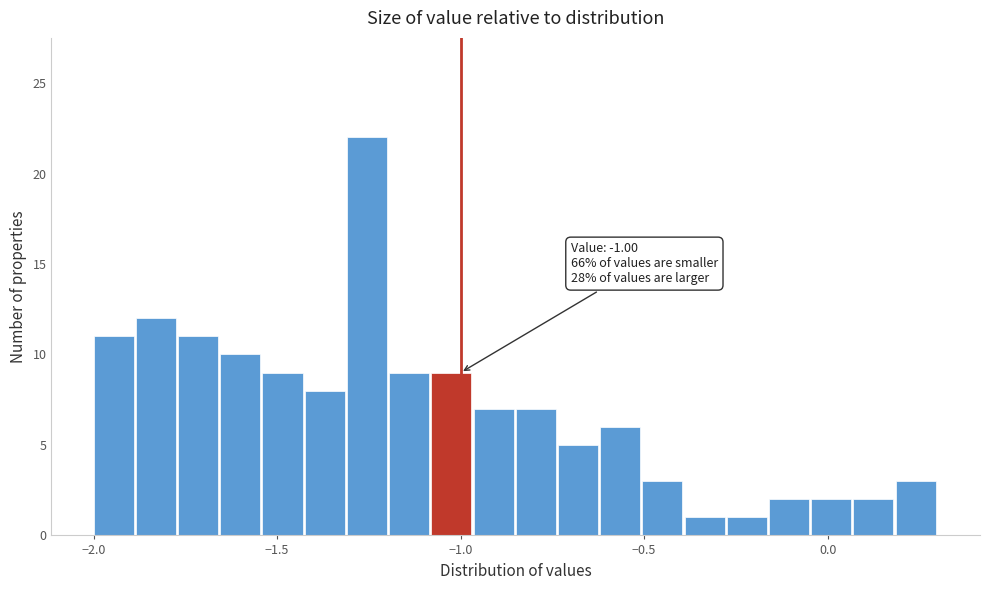

Read against the x-axis, roughly where is the centre of the tallest bar?

-1.25